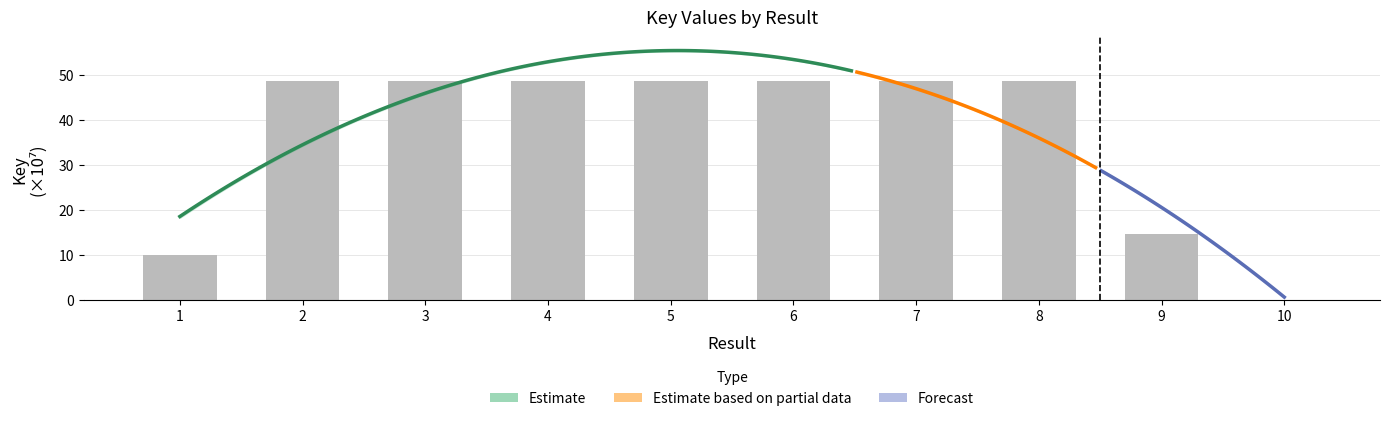

The chart shows a value of 25.5 at 9. True or false?

False